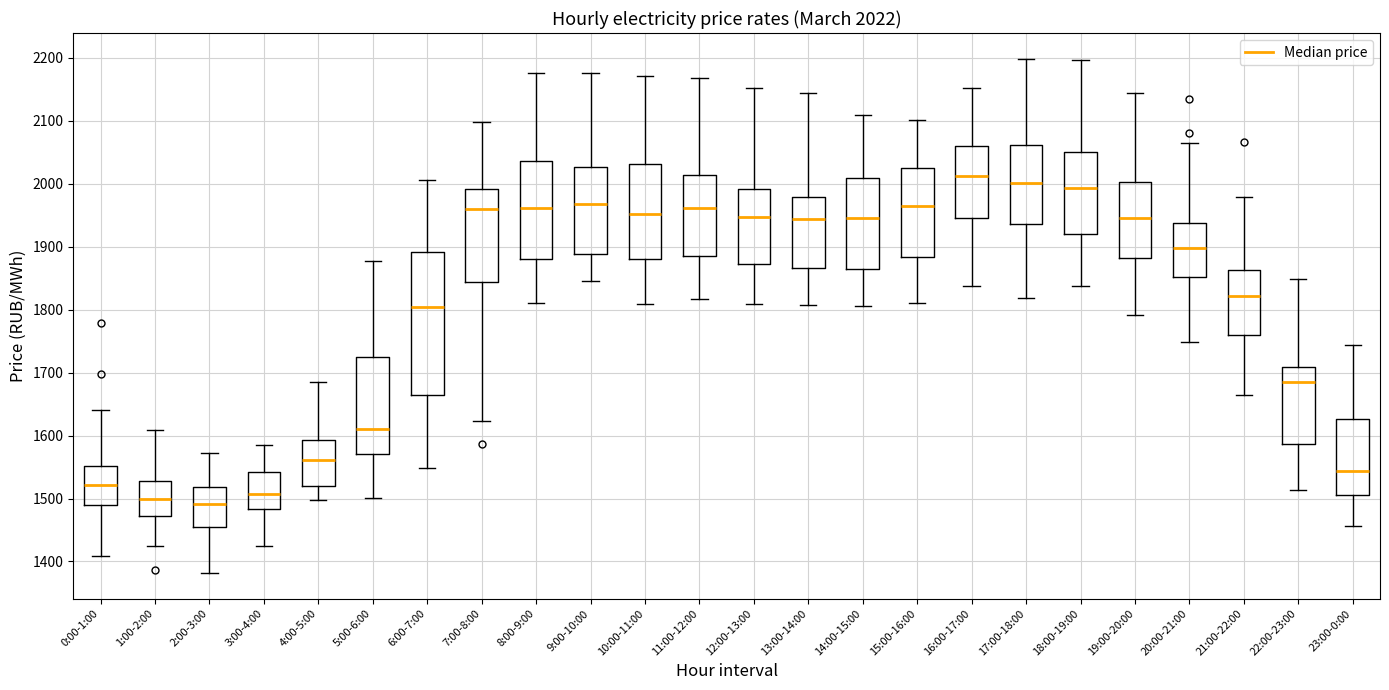

Comparing the boxes themselves (not the whiskers), which one is the tallest?

6:00-7:00